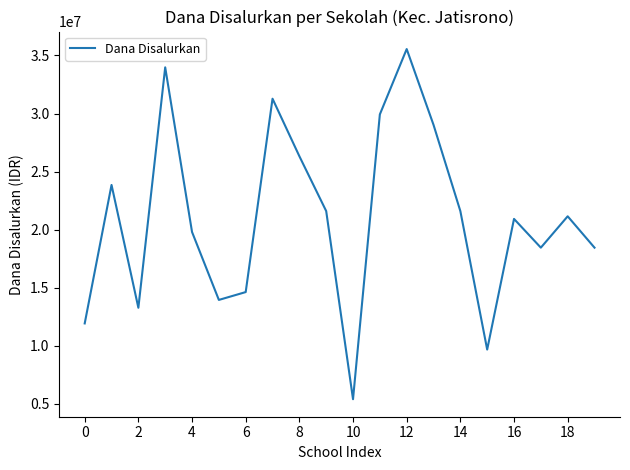

What is the difference between the maximum and minimum values?

30150000